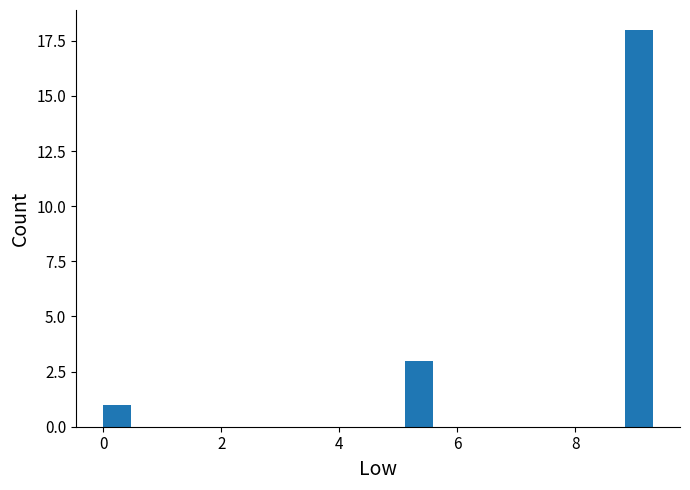

Around what value on the x-axis is the tallest bar? Give the approximate position of its centre, as read against the axis.

9.0